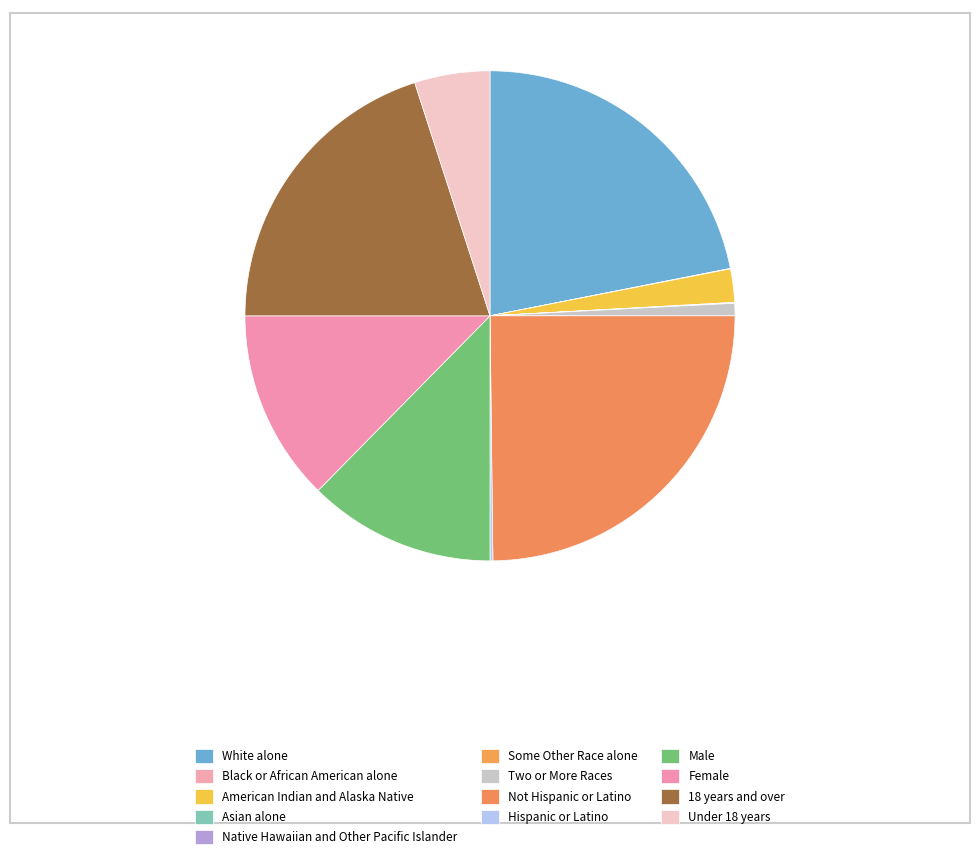

True or false: Black or African American alone accounts for 0% of the total.

True